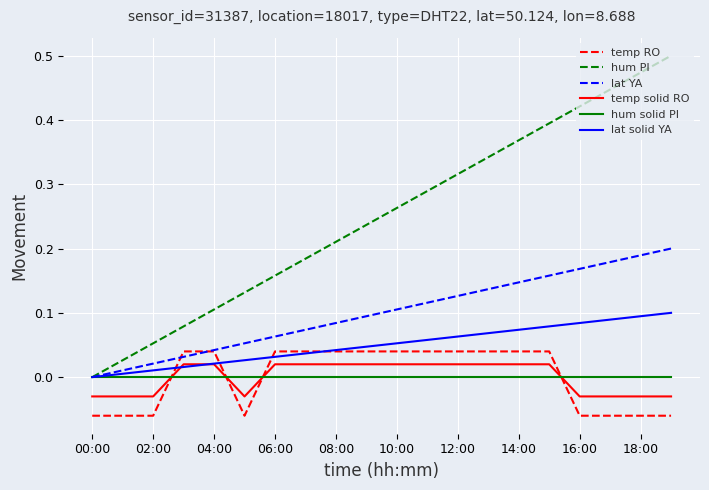

True or false: lat solid YA has more than 0 interior local peaks.

False